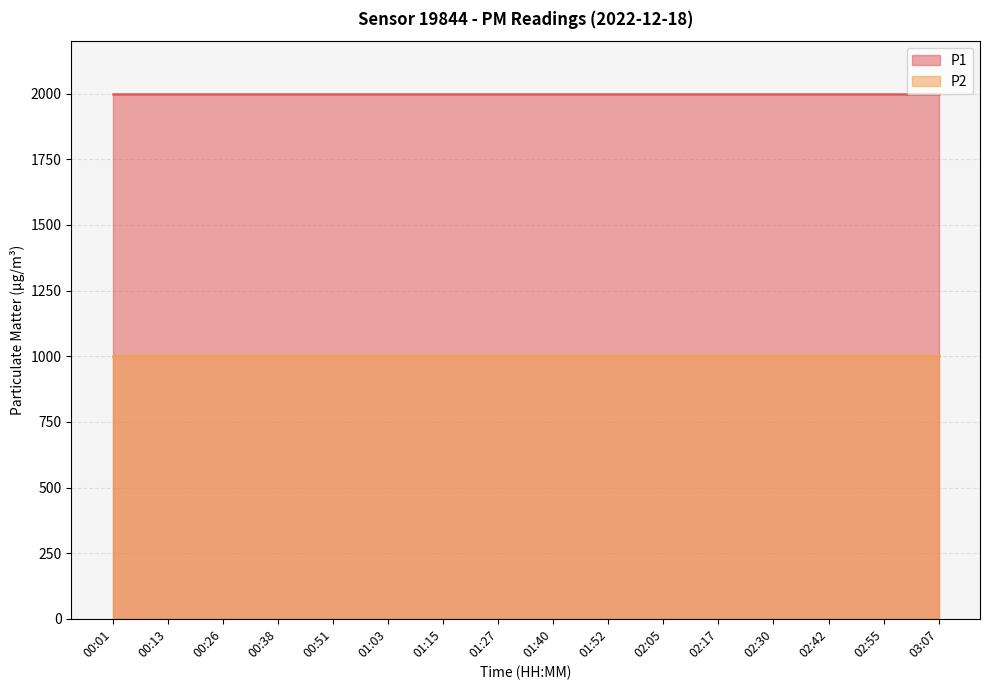

How many categories are shown in the chart?

16